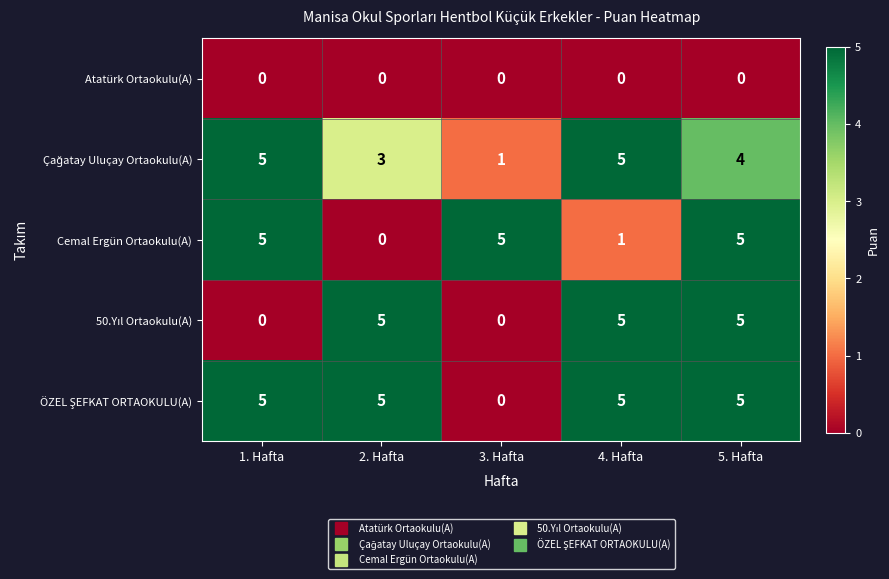

True or false: Atatürk Ortaokulu(A) has a value of 0 at 5. Hafta.

True